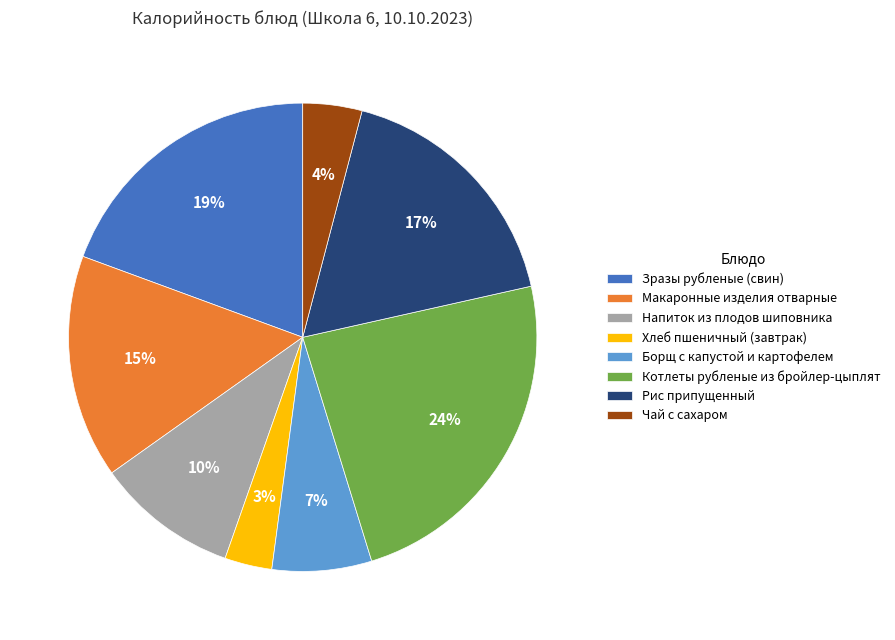

Is the sum of Борщ с капустой и картофелем and Хлеб пшеничный (завтрак) greater than half?

No